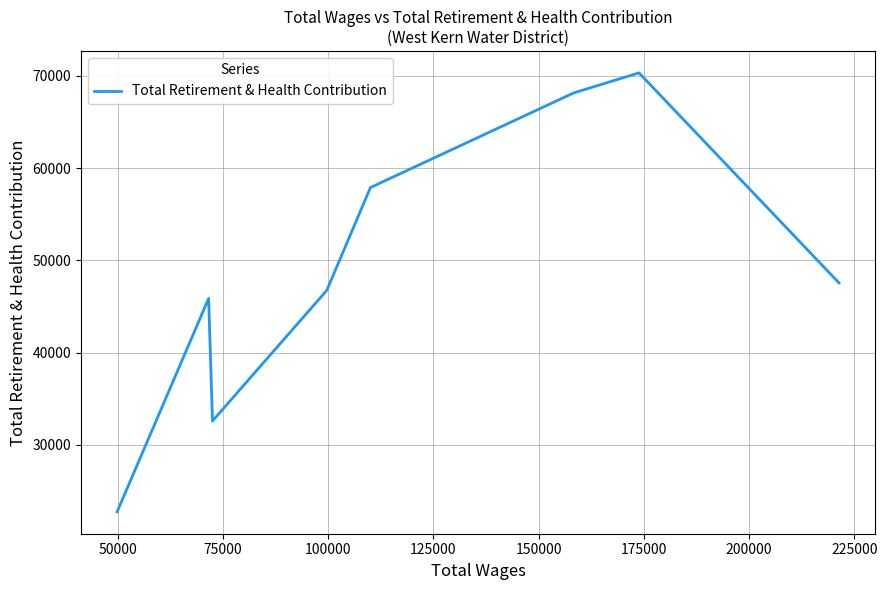

How many data points are less than 47561?

4